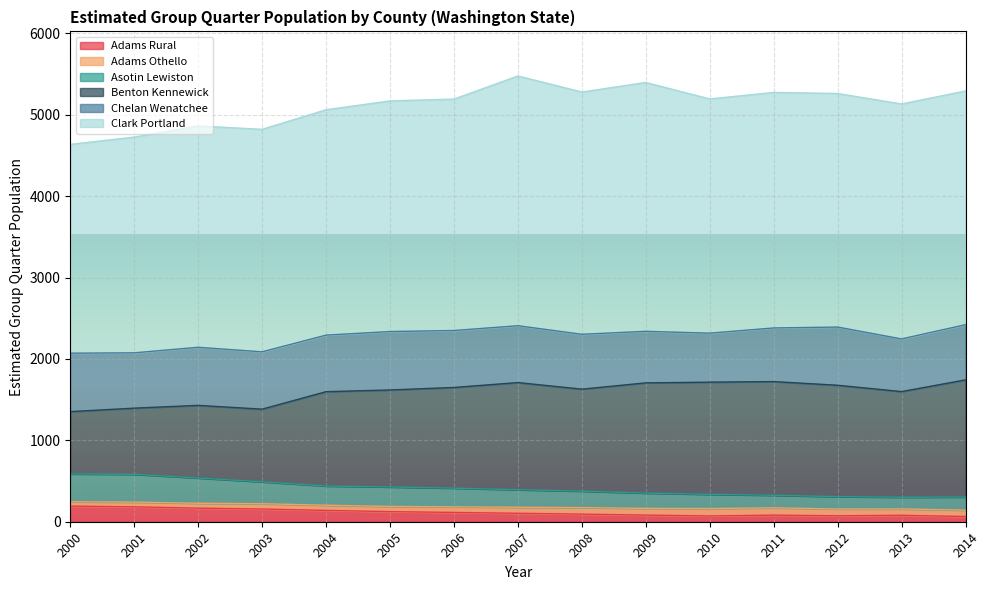

What is the maximum value for Adams Rural?

192.0